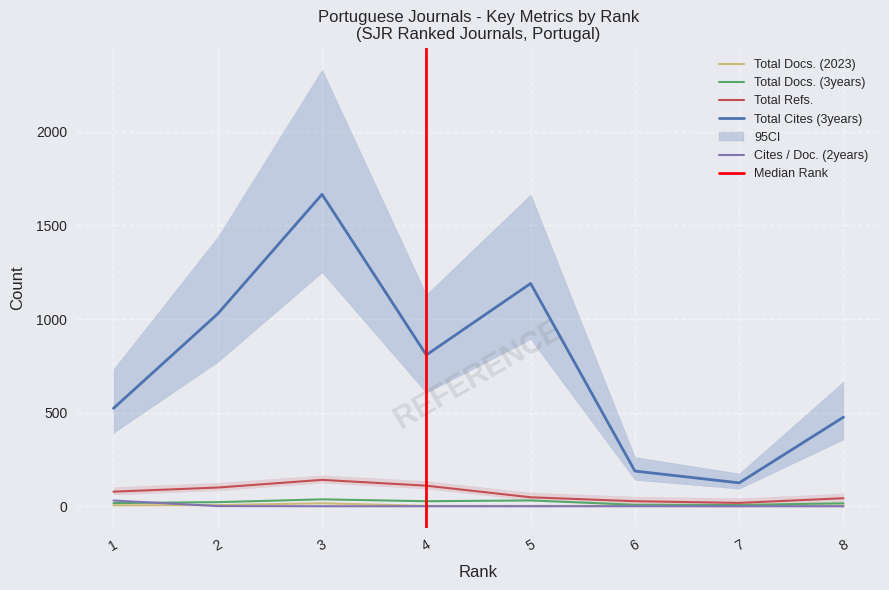

The value of Total Docs. (3years) at 7 is 7.0. True or false?

True